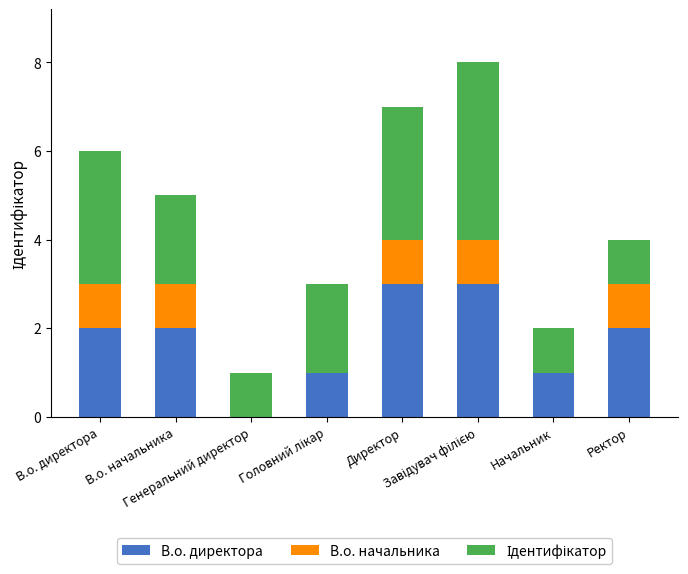

List the labels in order of В.о. начальника value, largest first.

В.о. директора, В.о. начальника, Директор, Завідувач філією, Ректор, Генеральний директор, Головний лікар, Начальник